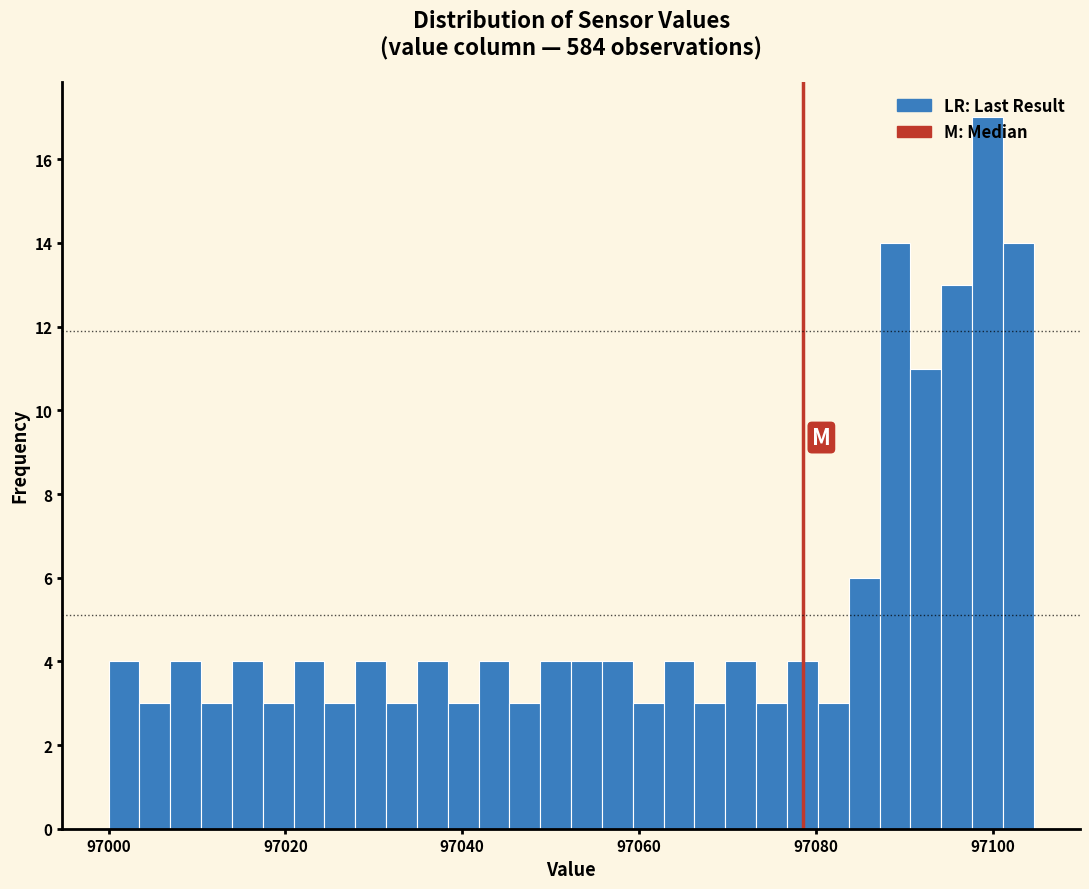

Read against the x-axis, roughly where is the centre of the tallest bar?

97100